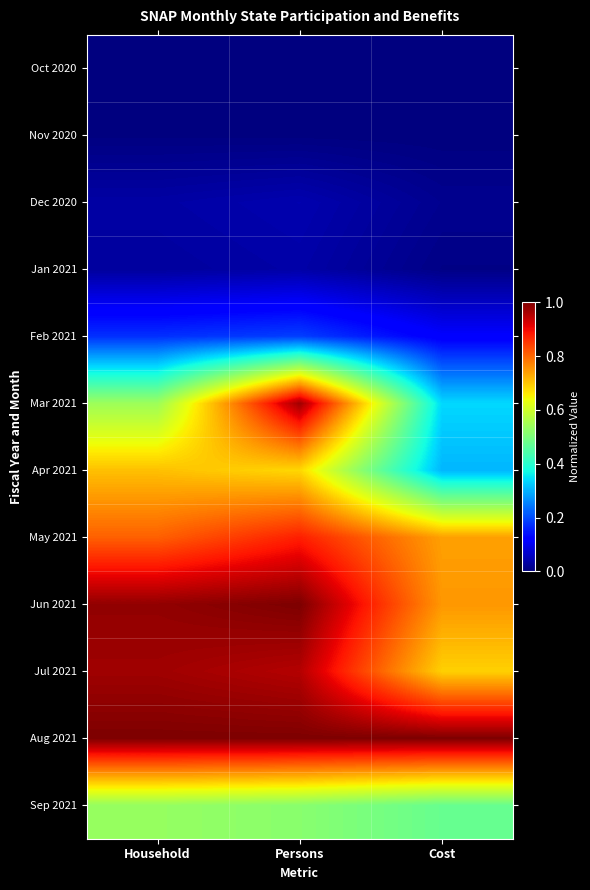

Reading left to right, transcribe all the data shown in this chart.

Oct 2020: Household=0.0	Persons=0.0	Cost=0.0
Nov 2020: Household=0.0	Persons=0.0	Cost=0.0
Dec 2020: Household=0.0	Persons=0.0	Cost=0.0
Jan 2021: Household=0.0	Persons=0.0	Cost=0.0
Feb 2021: Household=0.2	Persons=0.2	Cost=0.1
Mar 2021: Household=0.5	Persons=1.0	Cost=0.3
Apr 2021: Household=0.7	Persons=0.7	Cost=0.3
May 2021: Household=0.8	Persons=0.9	Cost=0.7
Jun 2021: Household=1.0	Persons=1.0	Cost=0.7
Jul 2021: Household=1.0	Persons=1.0	Cost=0.7
Aug 2021: Household=1.0	Persons=1.0	Cost=1.0
Sep 2021: Household=0.5	Persons=0.5	Cost=0.5